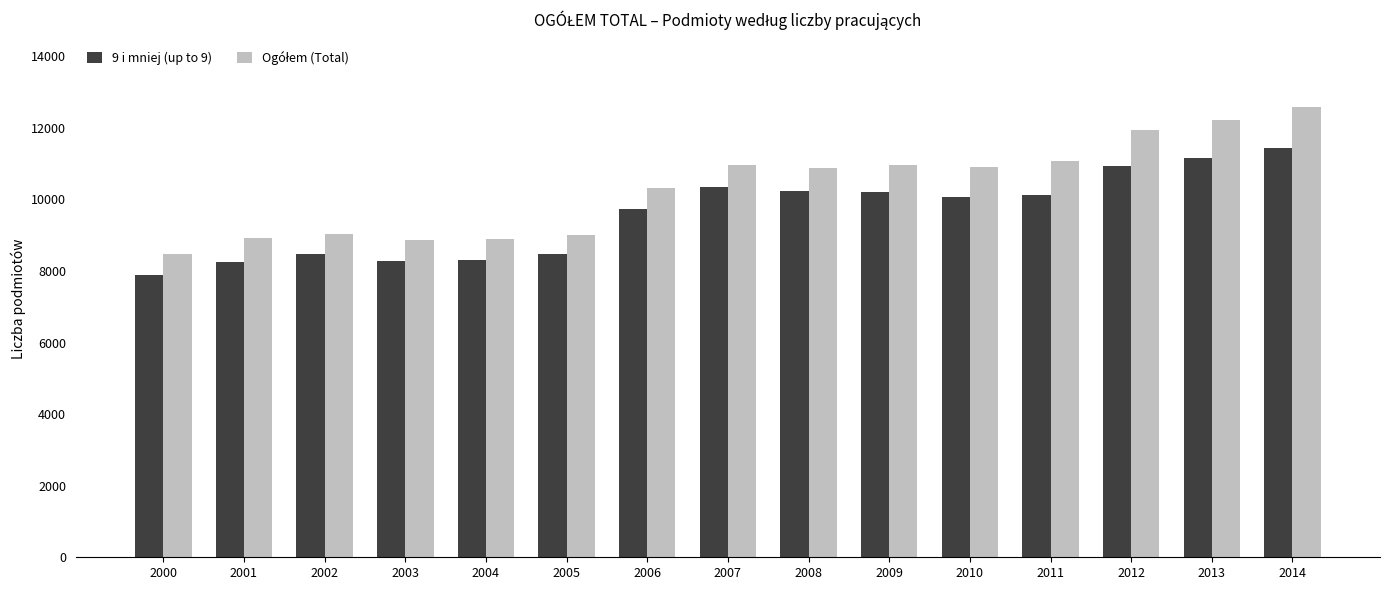

At how many categories does at least one series exceed 11823?

3